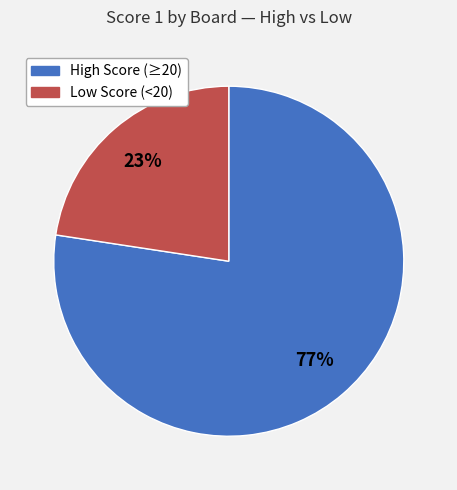

Is there a majority slice in this chart?

Yes